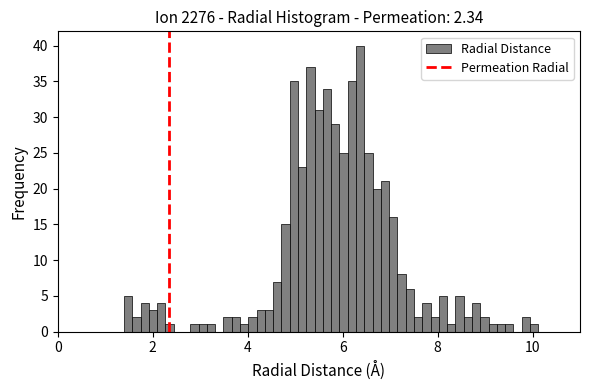

Read against the x-axis, roughly where is the centre of the tallest bar?

6.4